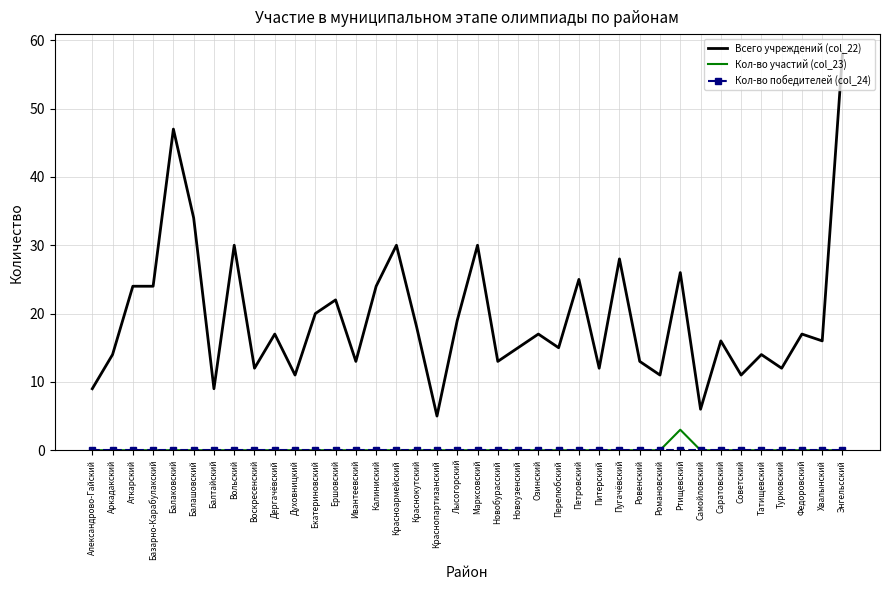

What position from the right is Татищевский?

5